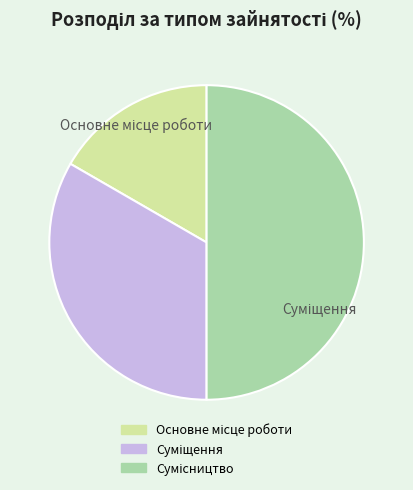

What is the smallest slice in the pie chart?

Основне місце роботи